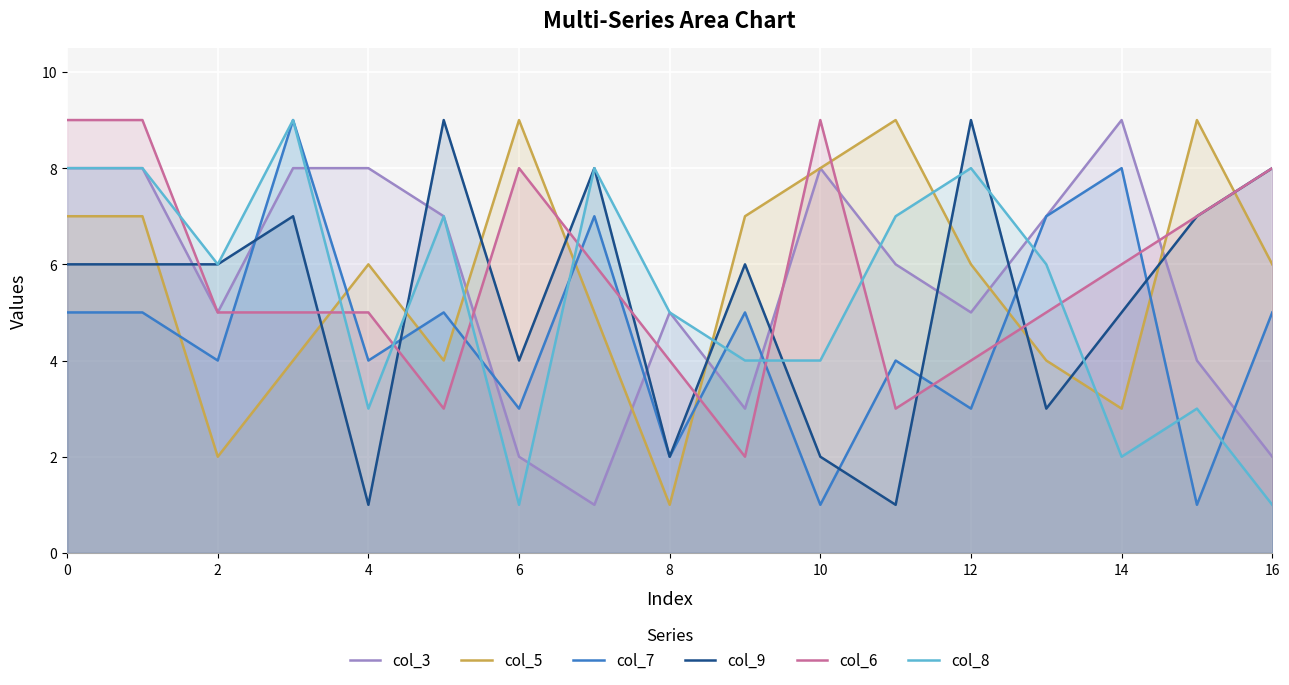

What is the difference between the maximum and minimum values in the col_6 series?

7